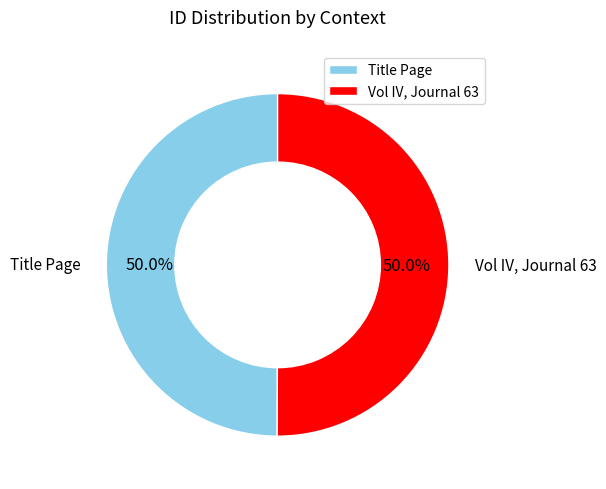

To the nearest percent, what portion does Title Page represent?

50%